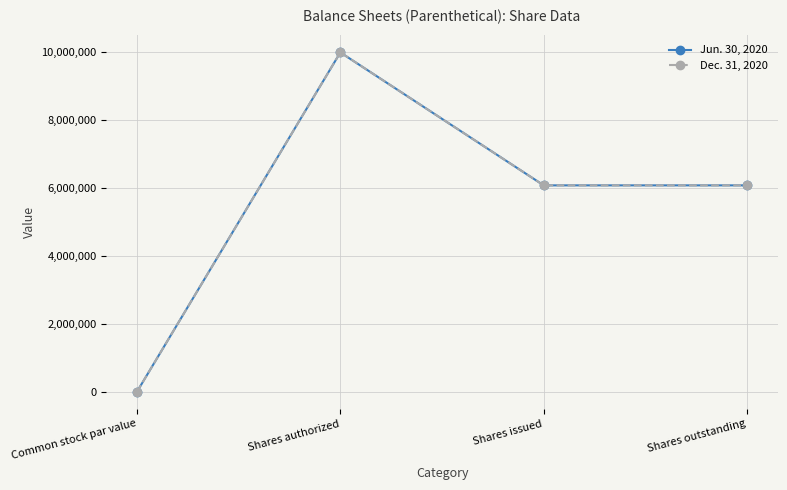

At which category does Dec. 31, 2020 reach its first local peak?

Shares authorized